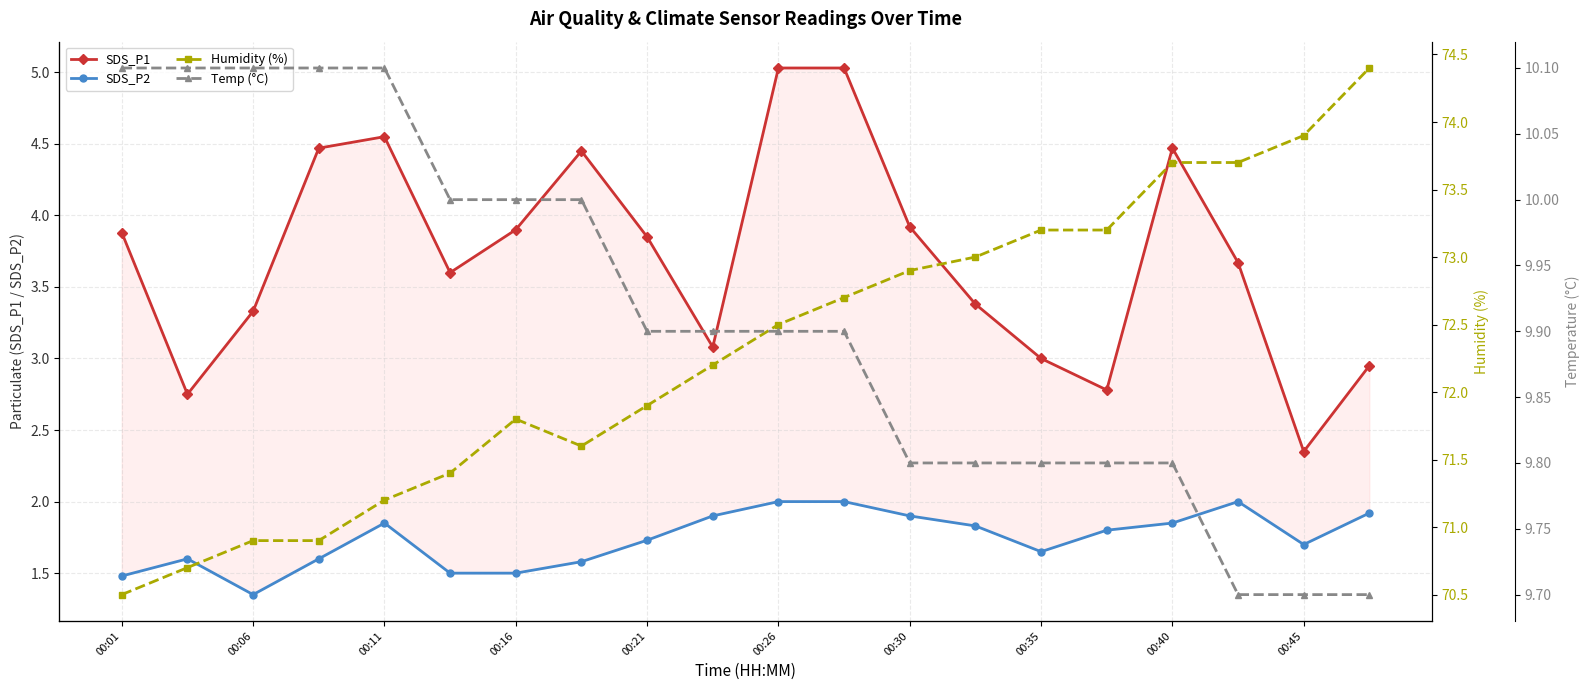

Is this an area chart (filled region under the line)?

No